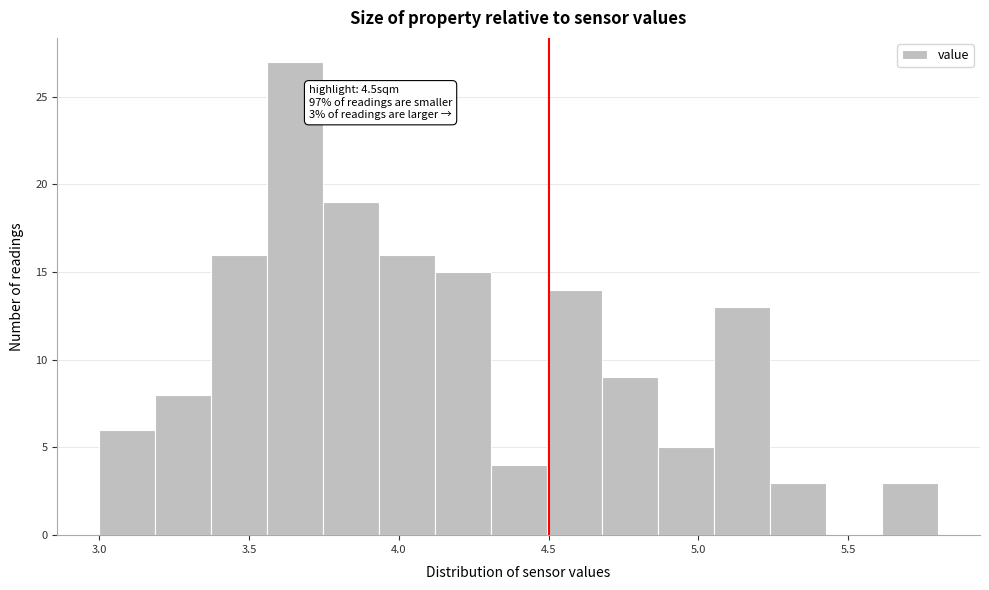

Read against the x-axis, roughly where is the centre of the tallest bar?

3.65